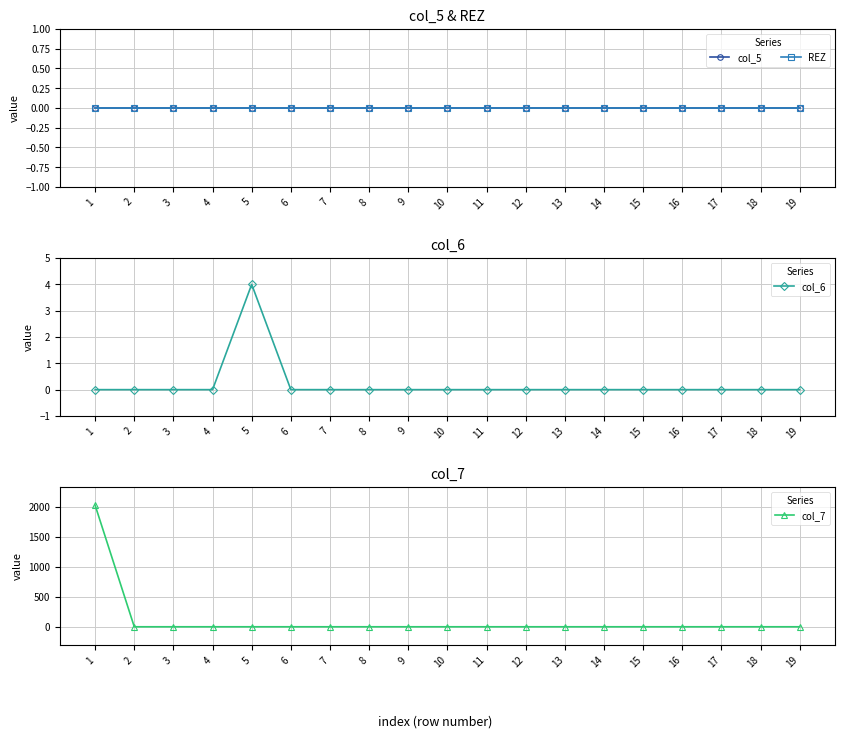

At which category is the sum across all series the highest?

1